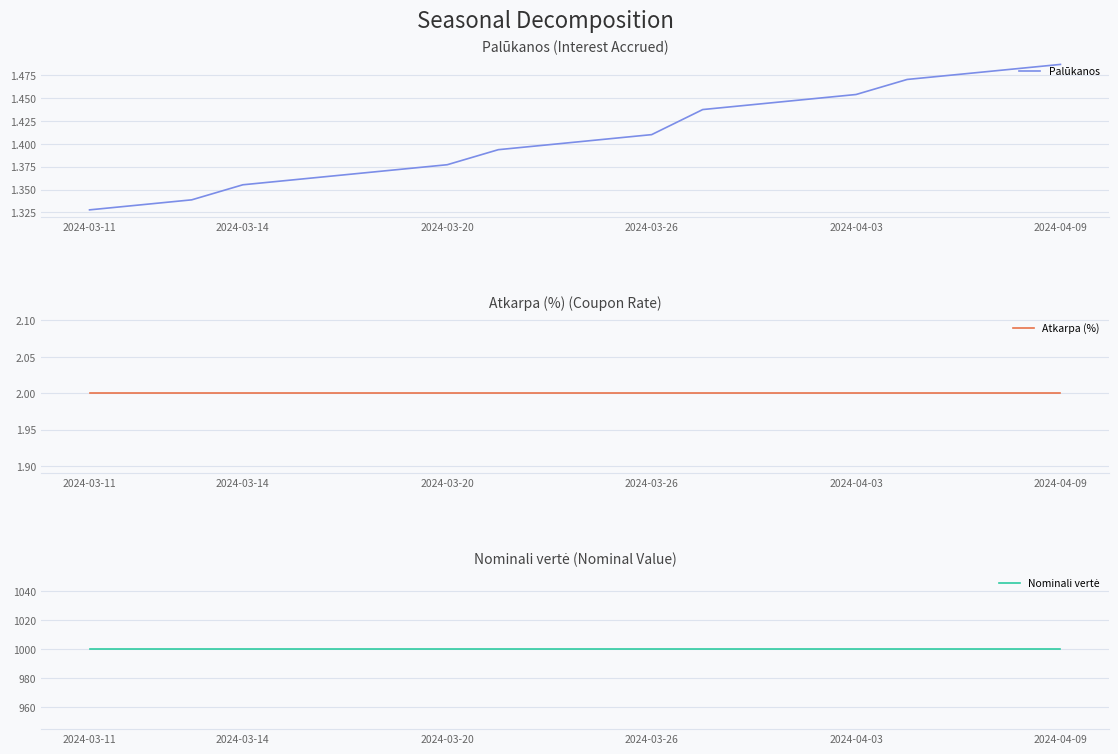

At which label does Palūkanos reach its peak?

2024-04-09